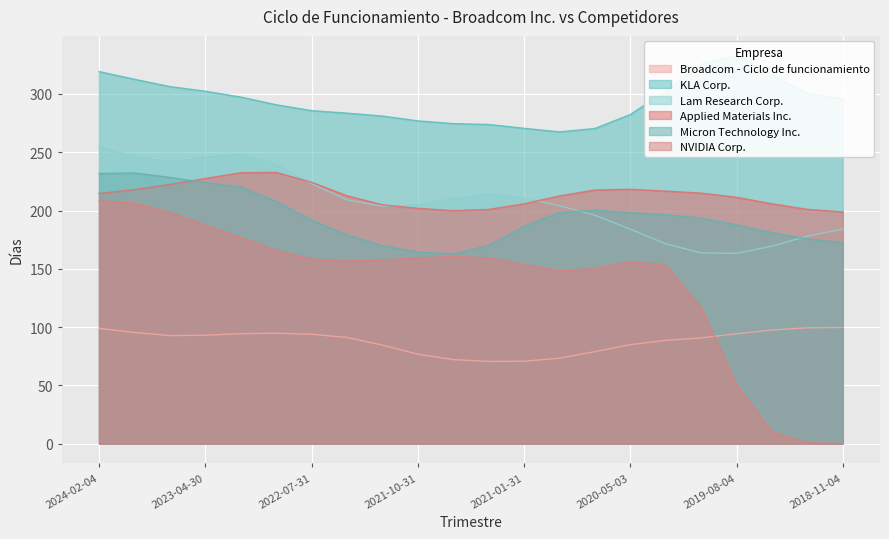

True or false: KLA Corp. and Lam Research Corp. intersect in this chart.

False